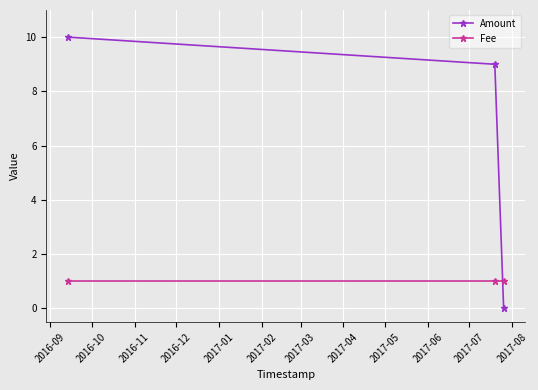

Which series has the largest total across all categories?

Amount